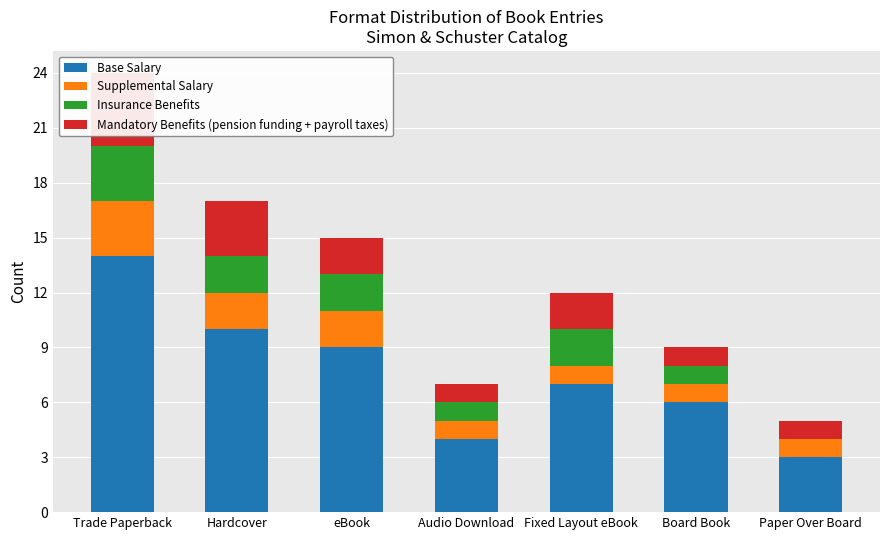

At Board Book, list the series in order from smallest to largest.

Supplemental Salary, Insurance Benefits, Mandatory Benefits (pension funding + payroll taxes), Base Salary